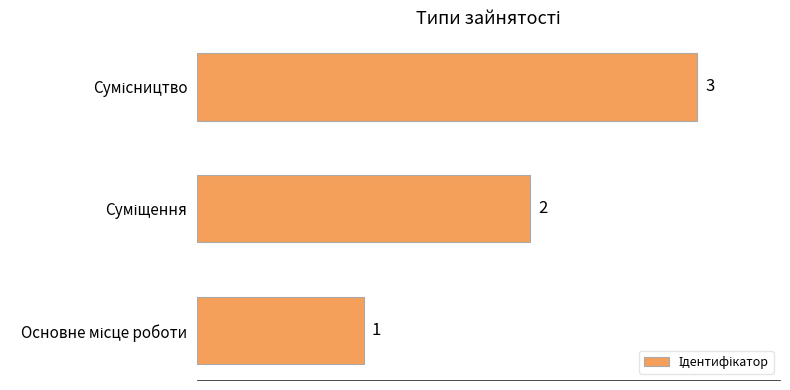

How many values are between 1 and 3?

3